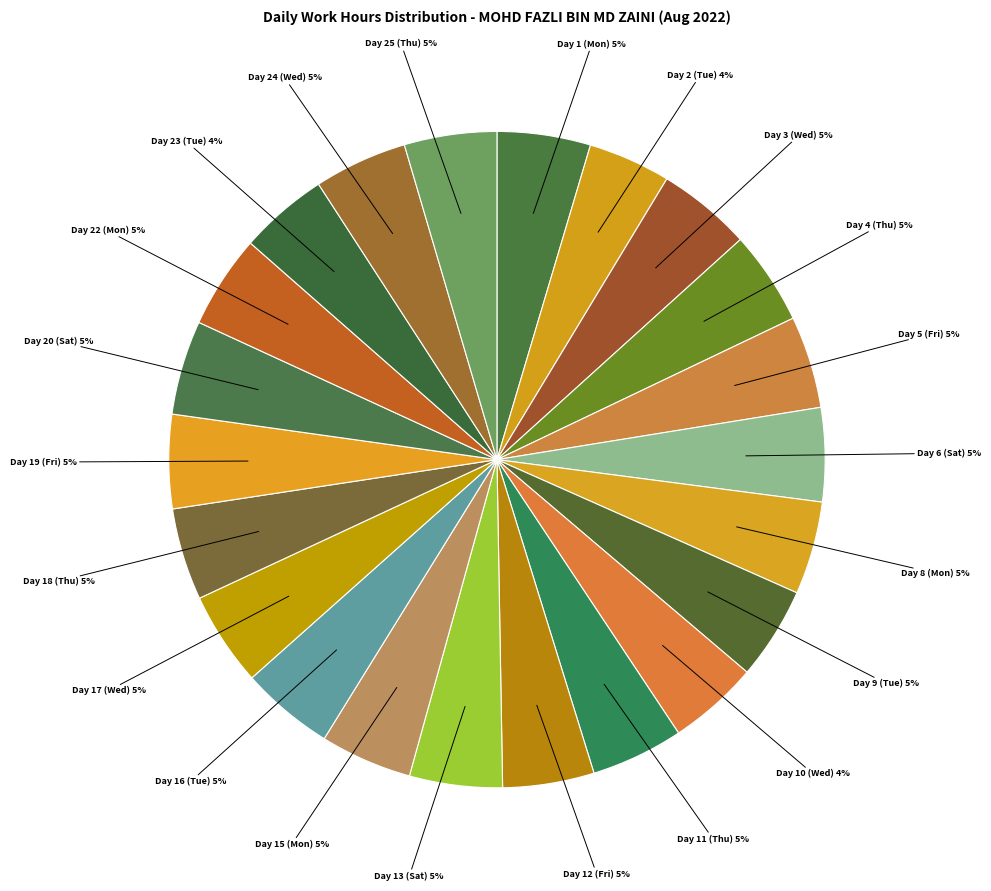

To the nearest percent, what is the average slice percentage?

5%